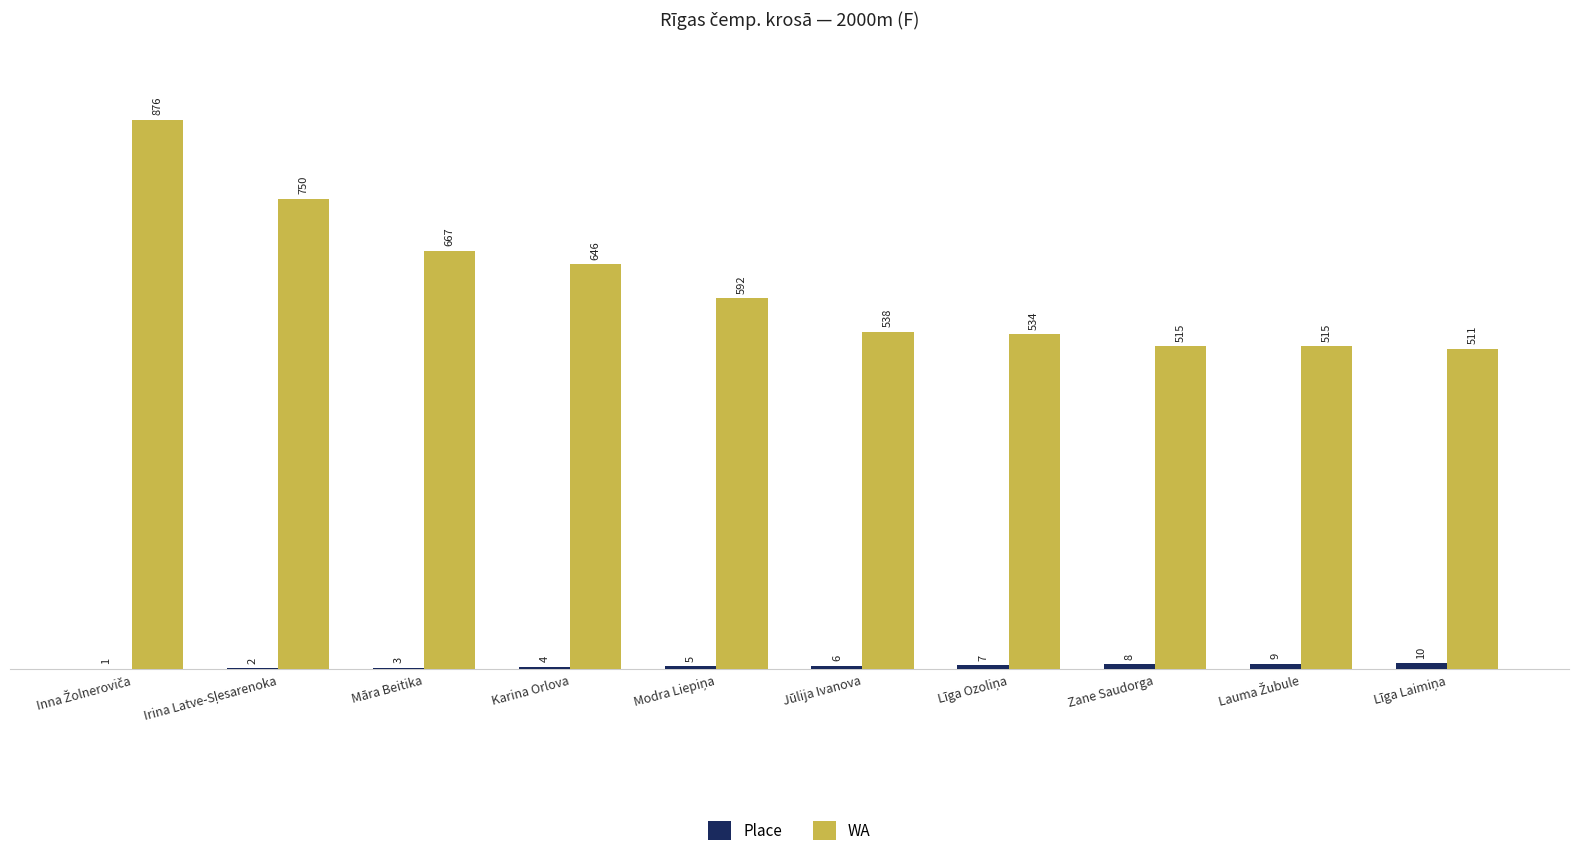

How many Place values are between 3 and 8?

6